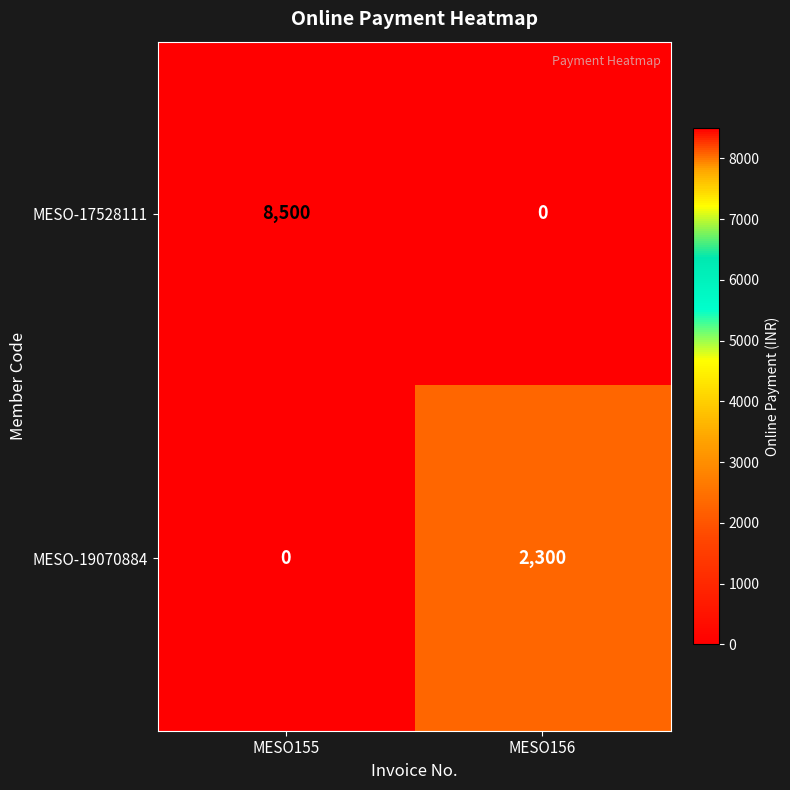

At how many categories does at least one series exceed 1128?

2